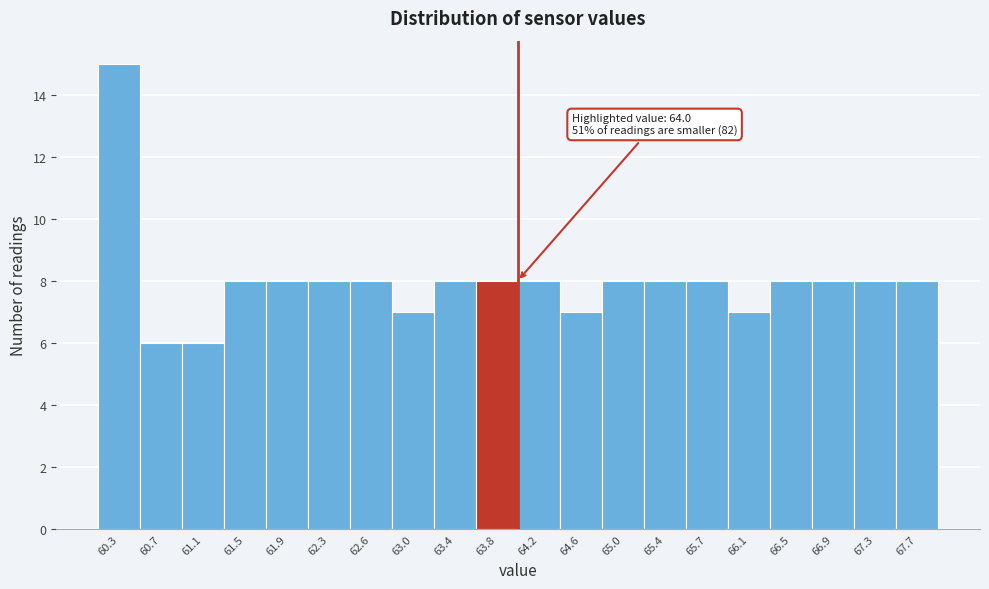

Over which range of the x-axis is the bar tallest?

60.15 to 60.50